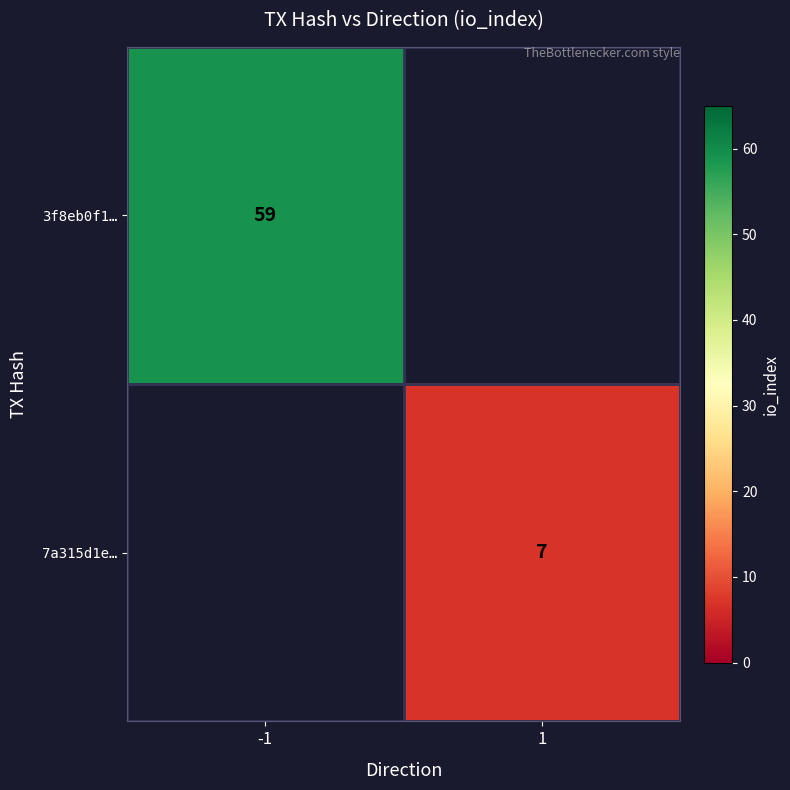

Is the value of 3f8eb0f1… at -1 greater than the value of 7a315d1e… at 1?

Yes